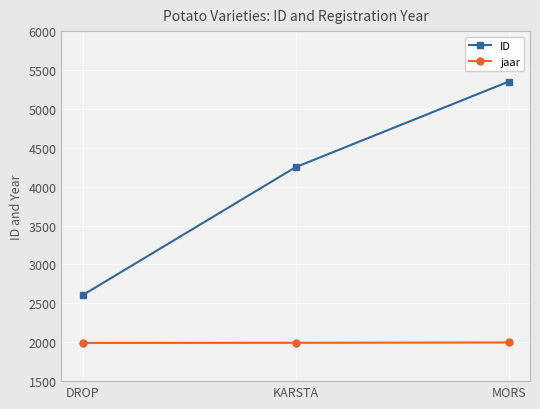

What is the label of the 2nd point from the right?

KARSTA